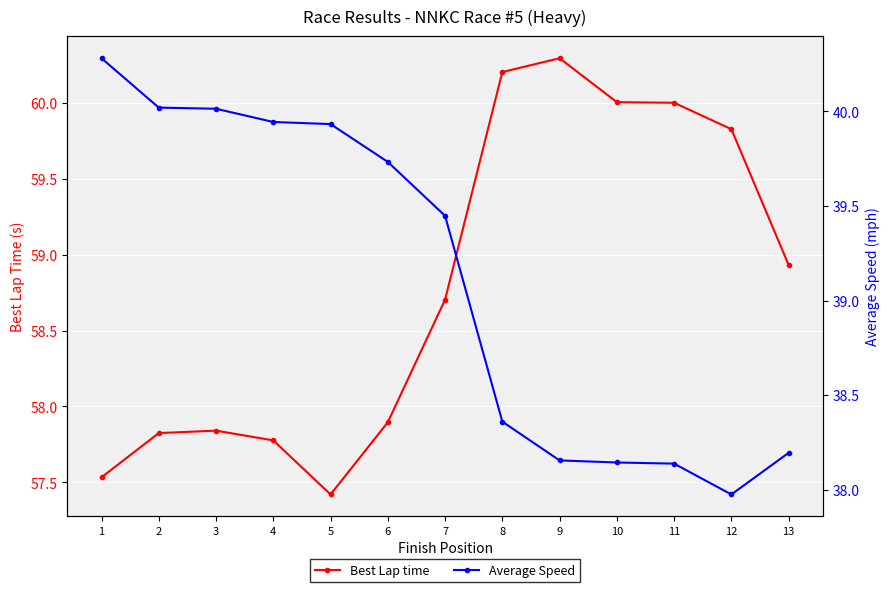

Which category has the lowest value in the Average Speed series?

12